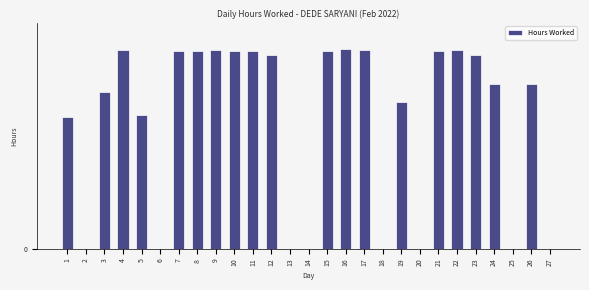

Are the bars horizontal?

No